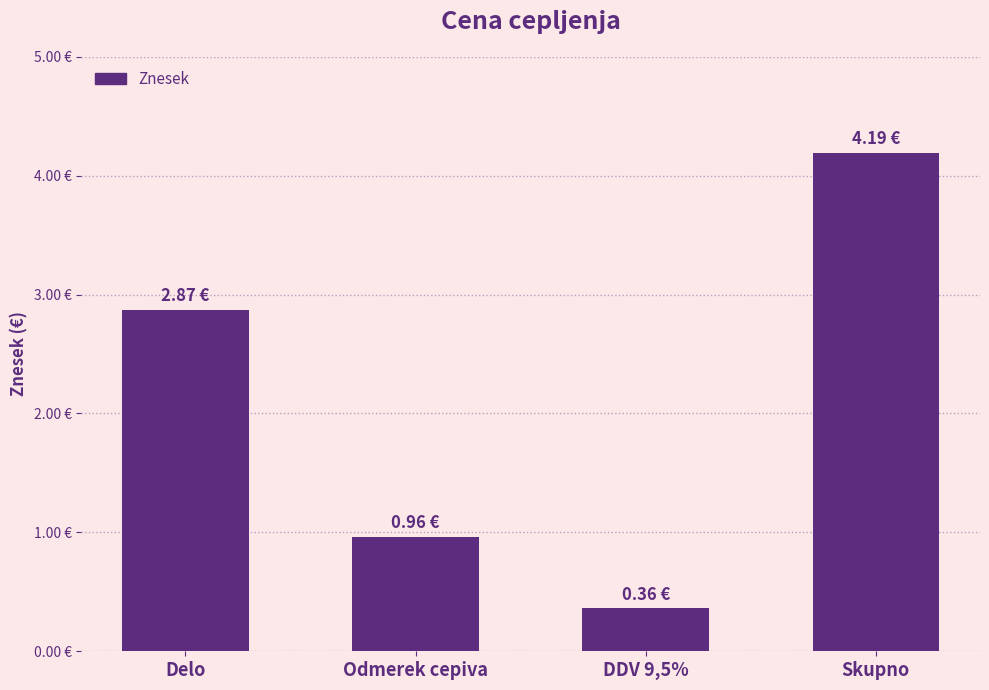

What is the value of the 1st bar from the left?

2.9